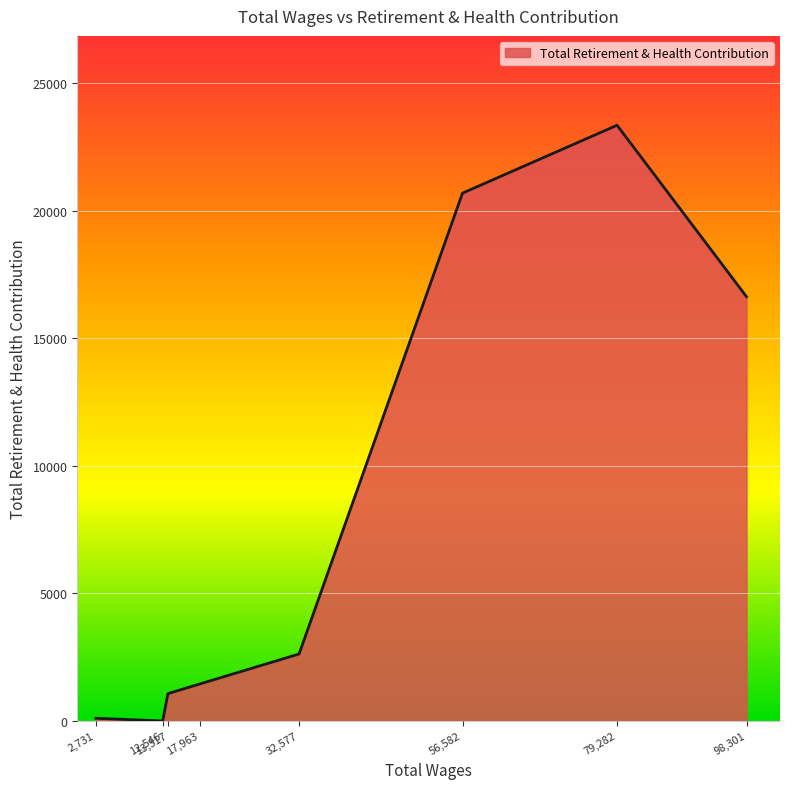

At which label is the value closest to 11679?

98,301